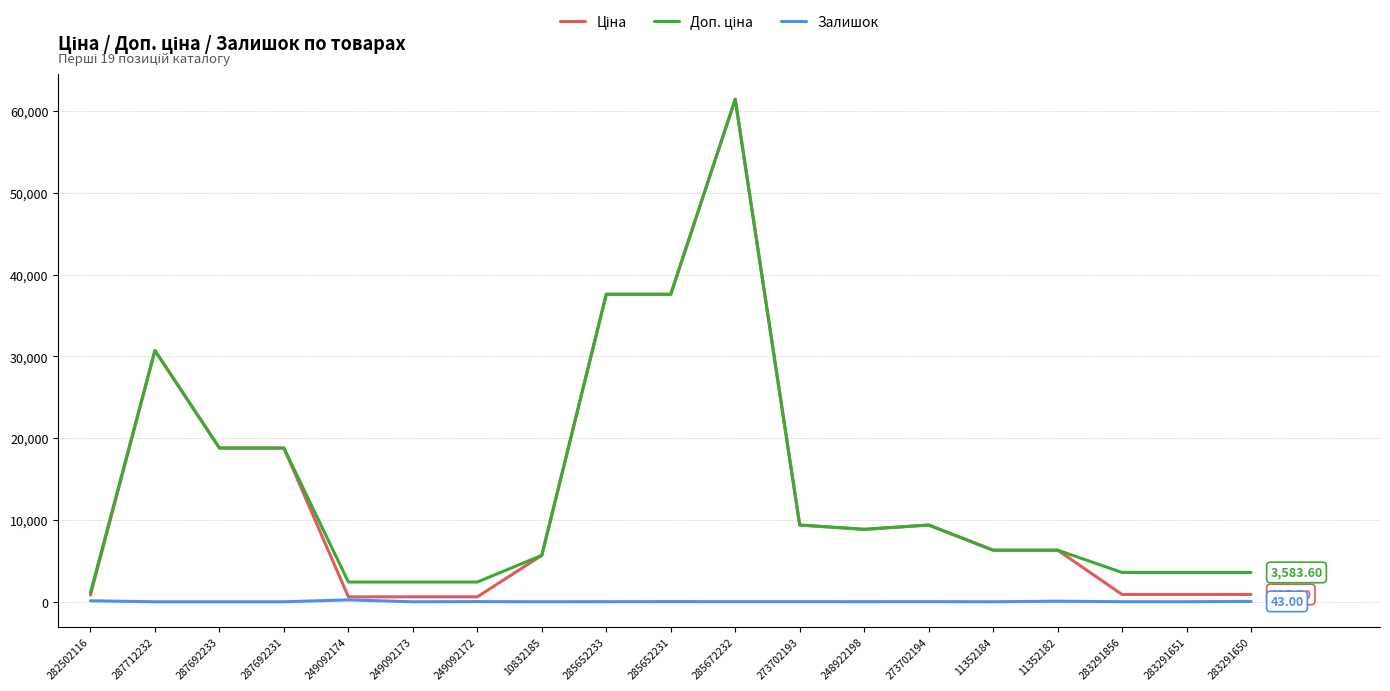

At which category is the sum across all series the highest?

285672232